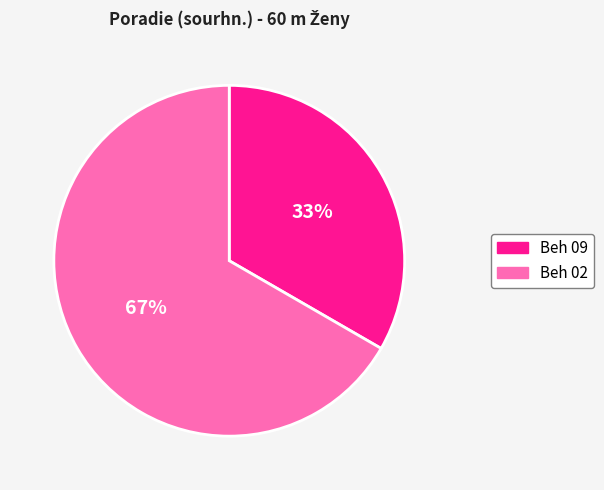

True or false: Beh 02 accounts for 78% of the total.

False